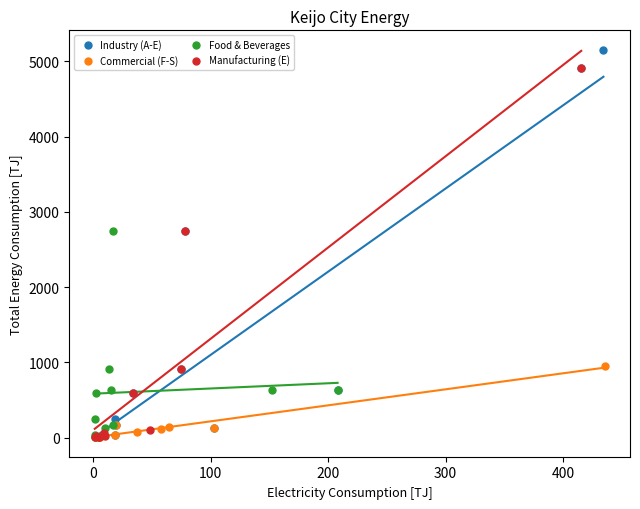

Which series contains the highest Y value?

Industry (A-E)